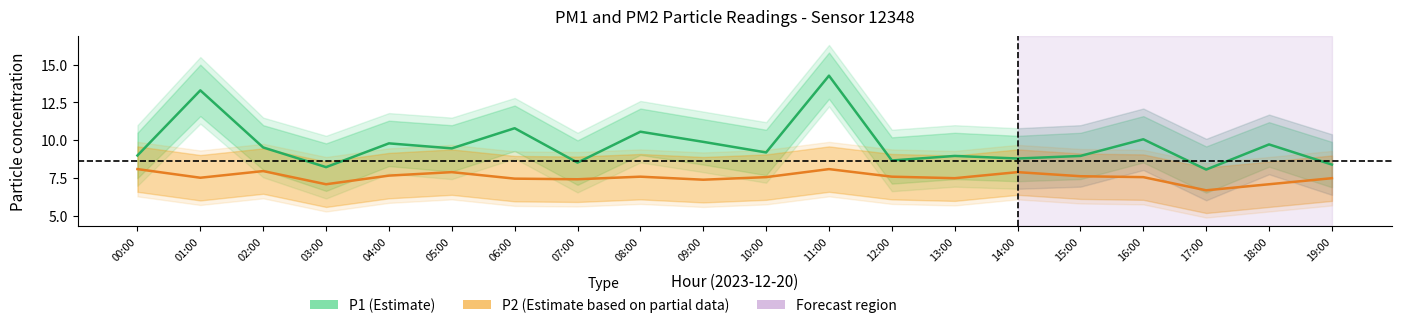

Does the chart have visible grid lines?

No